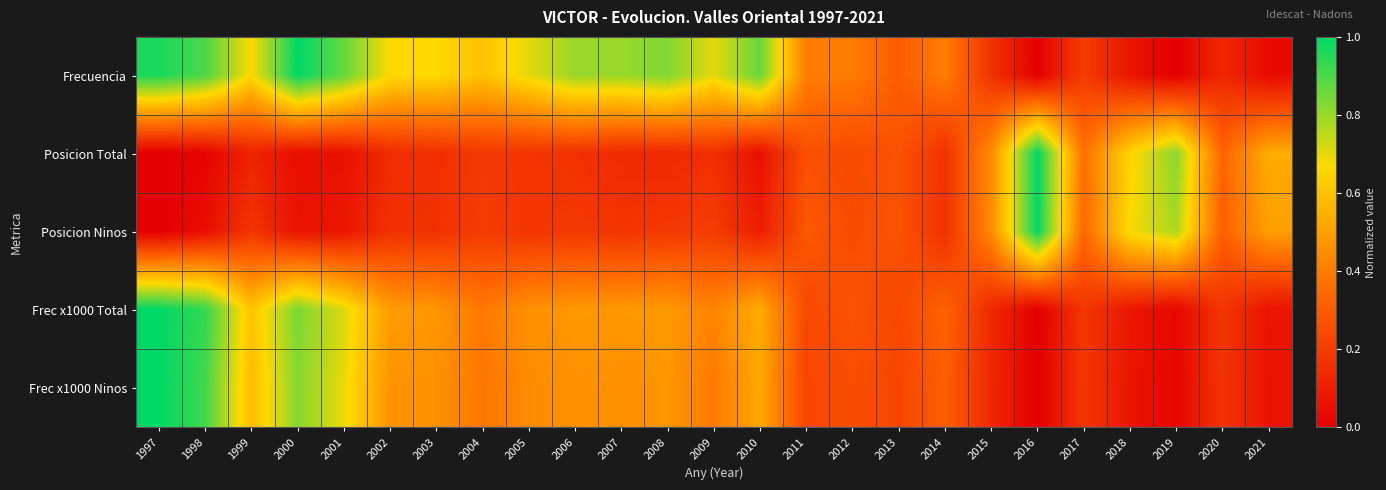

Reading left to right, what are all the values shown in this chart?

Frecuencia: 1997=1.0	1998=0.9	1999=0.7	2000=1.0	2001=0.9	2002=0.7	2003=0.7	2004=0.6	2005=0.7	2006=0.8	2007=0.8	2008=0.8	2009=0.7	2010=0.9	2011=0.4	2012=0.4	2013=0.3	2014=0.4	2015=0.2	2016=0.0	2017=0.2	2018=0.1	2019=0.0	2020=0.1	2021=0.0
Posicion Total: 1997=0.0	1998=0.0	1999=0.1	2000=0.1	2001=0.1	2002=0.1	2003=0.2	2004=0.2	2005=0.2	2006=0.2	2007=0.1	2008=0.1	2009=0.2	2010=0.1	2011=0.3	2012=0.2	2013=0.3	2014=0.2	2015=0.4	2016=1.0	2017=0.4	2018=0.7	2019=0.8	2020=0.3	2021=0.5
Posicion Ninos: 1997=0.0	1998=0.1	1999=0.2	2000=0.1	2001=0.1	2002=0.2	2003=0.2	2004=0.2	2005=0.2	2006=0.2	2007=0.2	2008=0.2	2009=0.2	2010=0.1	2011=0.3	2012=0.2	2013=0.3	2014=0.2	2015=0.4	2016=1.0	2017=0.3	2018=0.7	2019=0.8	2020=0.3	2021=0.5
Frec x1000 Total: 1997=1.0	1998=0.9	1999=0.6	2000=0.8	2001=0.7	2002=0.5	2003=0.5	2004=0.4	2005=0.5	2006=0.5	2007=0.5	2008=0.5	2009=0.4	2010=0.5	2011=0.2	2012=0.3	2013=0.2	2014=0.3	2015=0.1	2016=0.0	2017=0.2	2018=0.1	2019=0.0	2020=0.2	2021=0.1
Frec x1000 Ninos: 1997=1.0	1998=0.9	1999=0.6	2000=0.8	2001=0.7	2002=0.5	2003=0.5	2004=0.4	2005=0.4	2006=0.5	2007=0.5	2008=0.5	2009=0.4	2010=0.5	2011=0.2	2012=0.3	2013=0.2	2014=0.3	2015=0.1	2016=0.0	2017=0.2	2018=0.1	2019=0.0	2020=0.2	2021=0.1